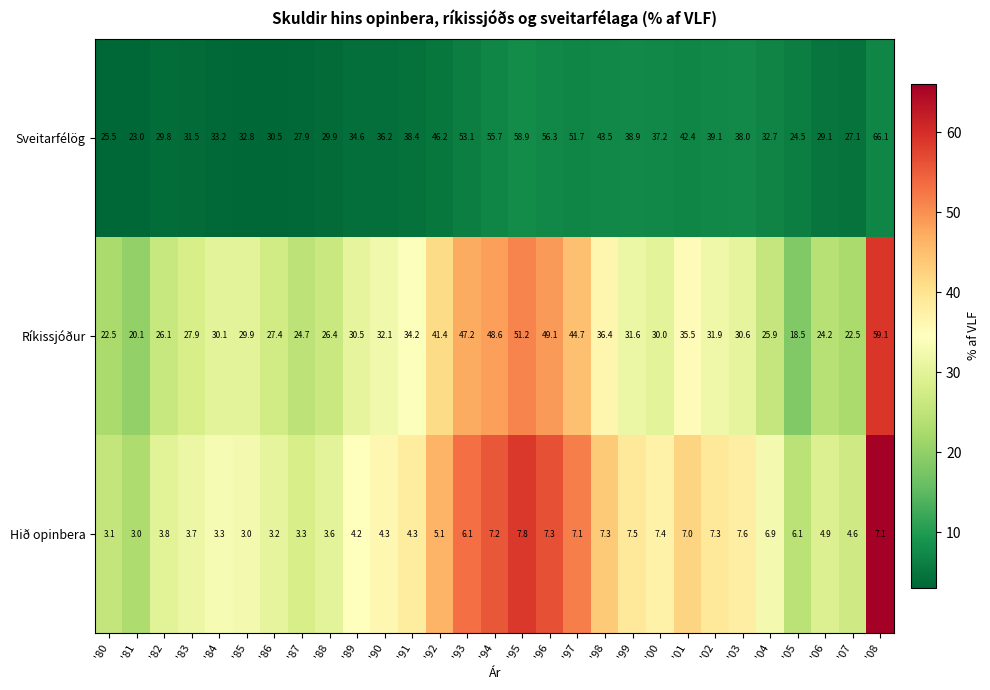

The value of Sveitarfélög at '03 is 22.0. True or false?

False